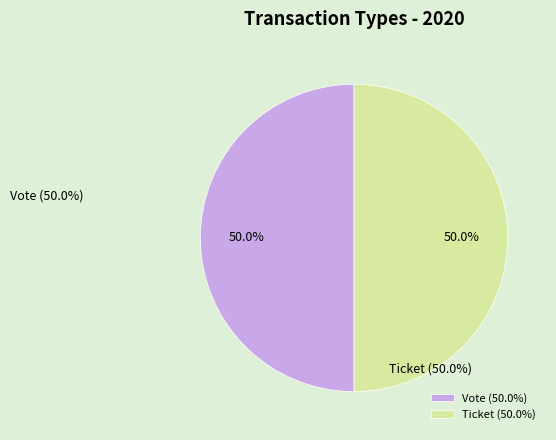

What percentage do Ticket and Vote together represent?

100.0%